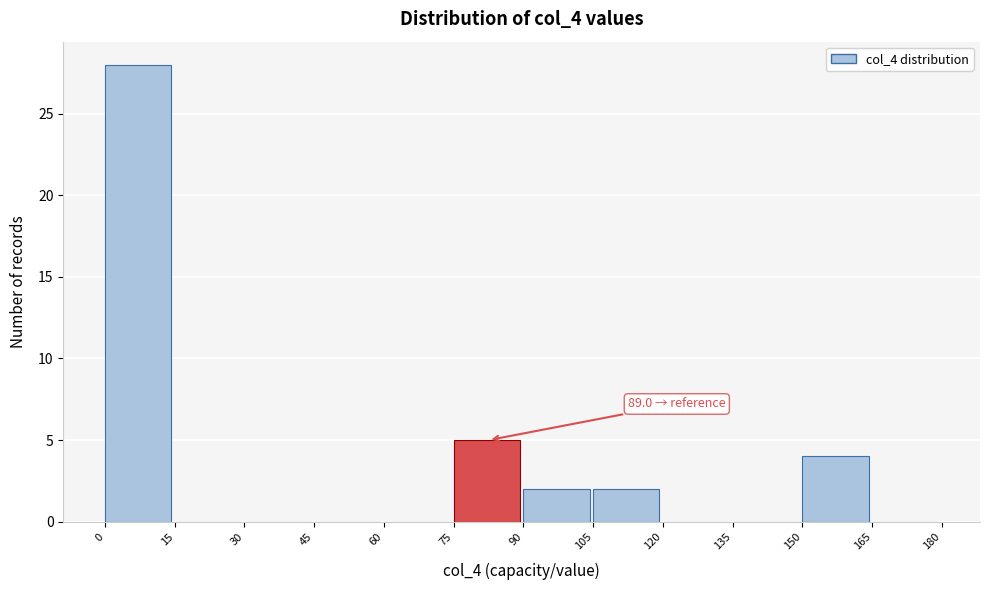

Which range on the x-axis has the tallest bar?

0 to 15